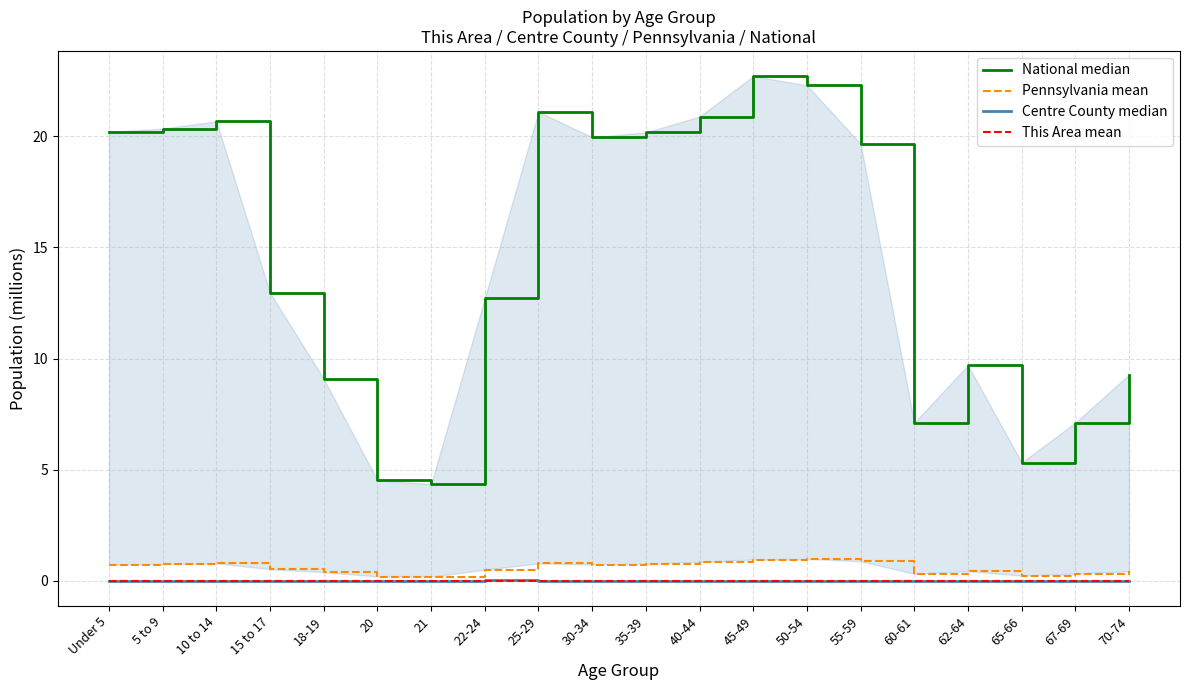

Count the This Area mean values in the range 0 to 1.

20